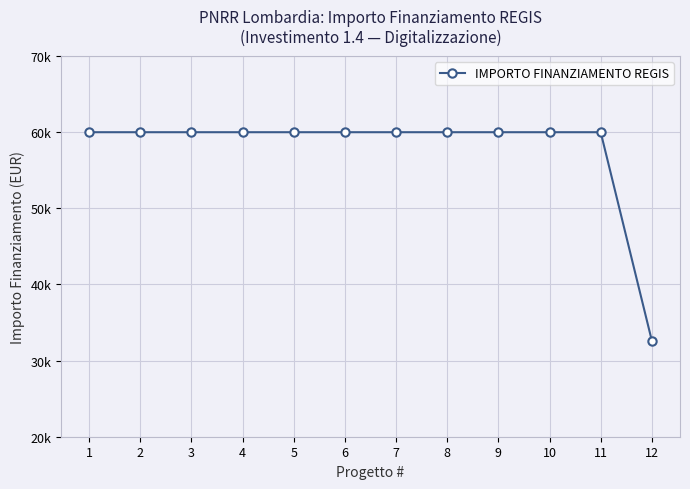

What is the value of the 8th point from the left?

59966